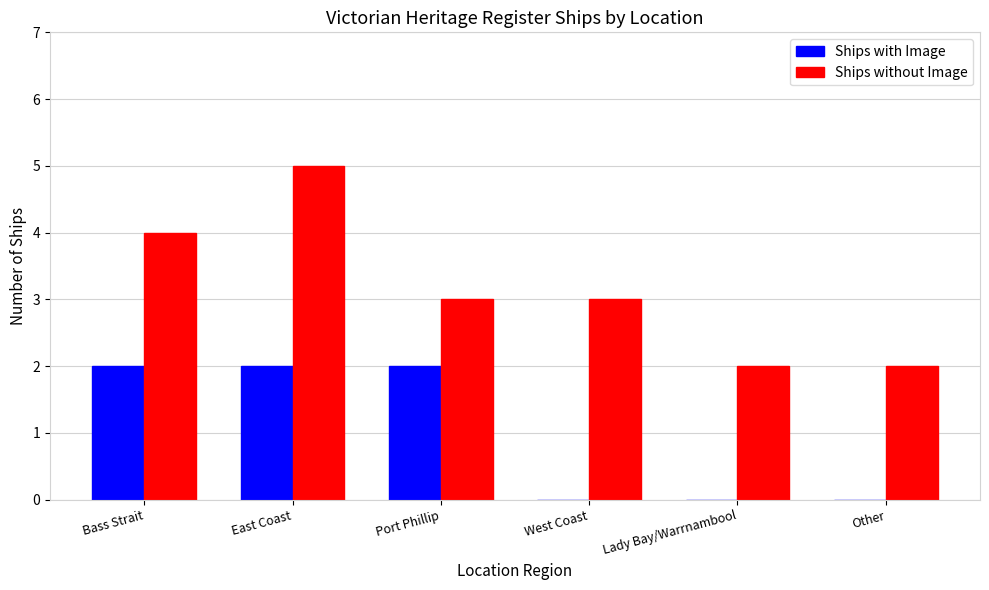

The Ships without Image series shows 3 at West Coast. True or false?

True